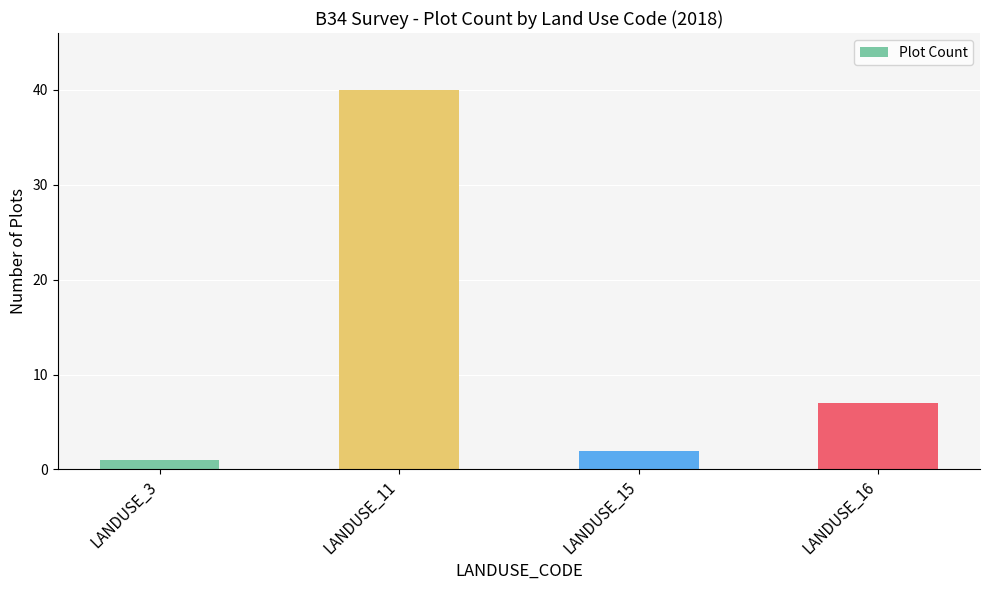

True or false: the data shows 58 at LANDUSE_11.

False